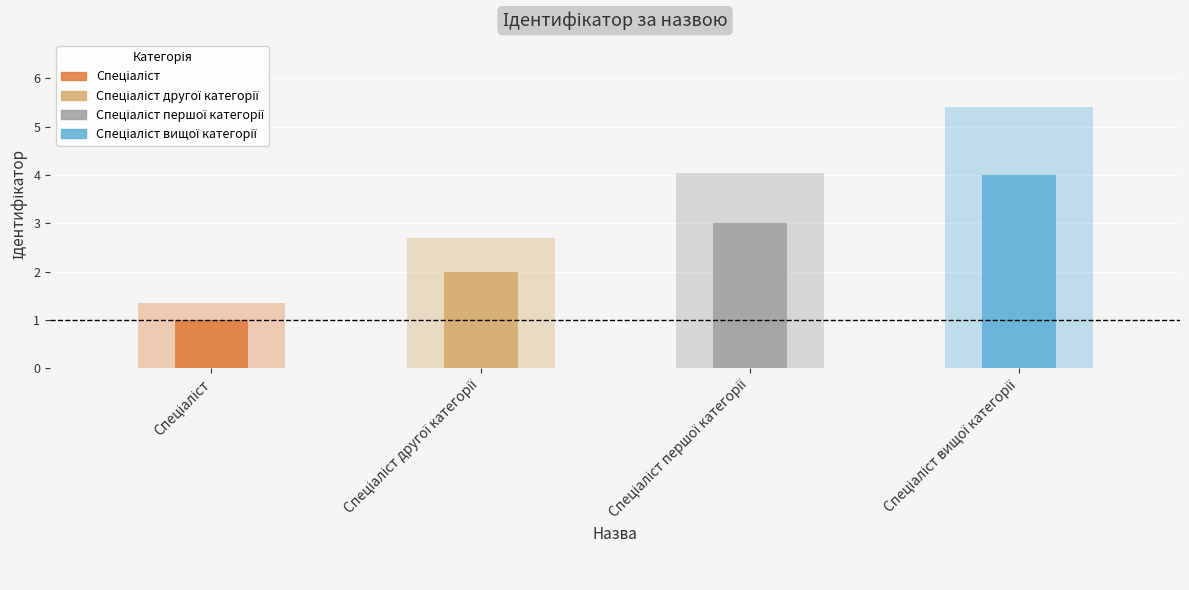

How many data points are less than 3?

2